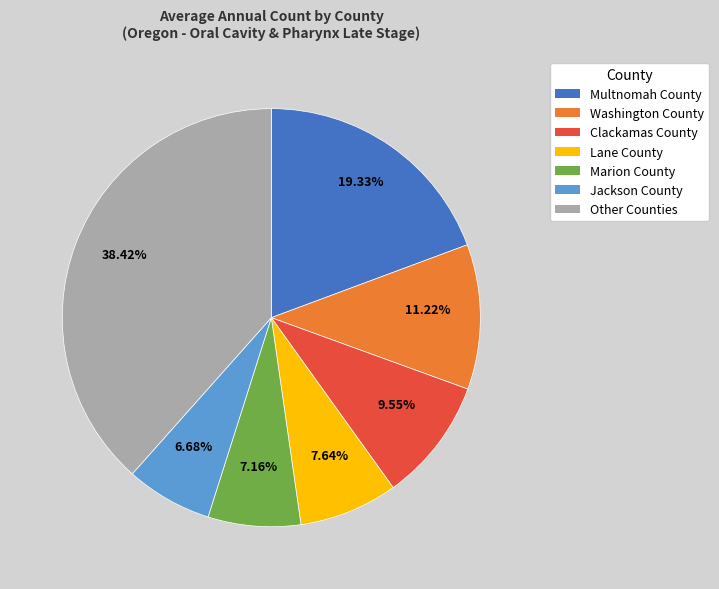

Does any single category account for the majority?

No